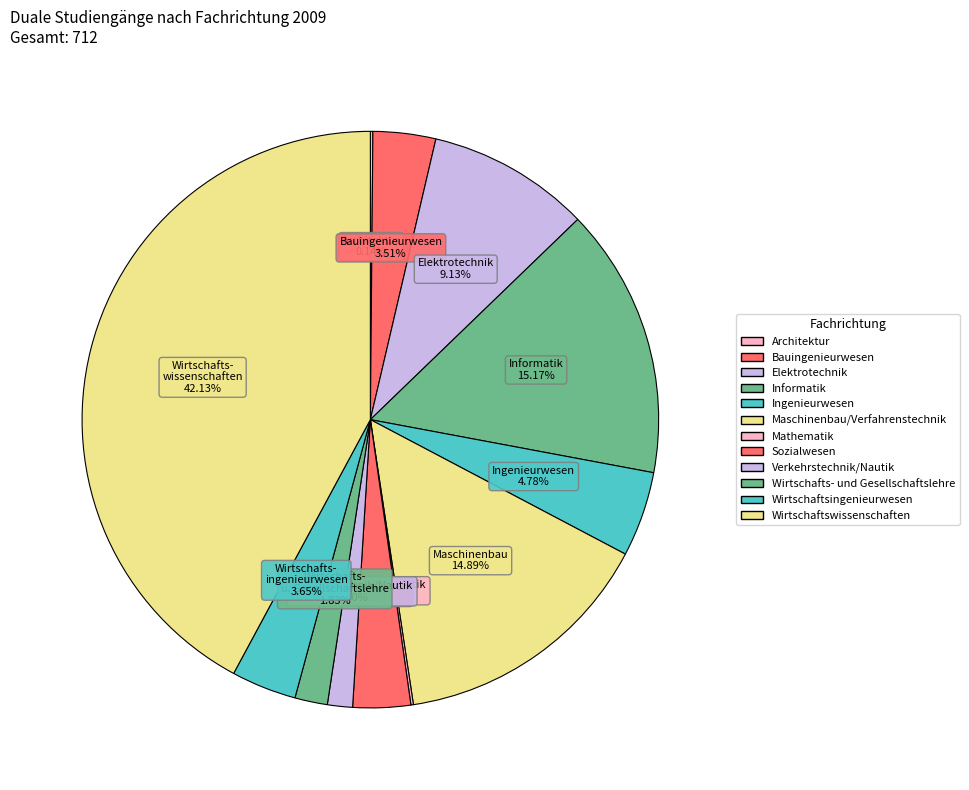

Is there any slice that represents more than half of the pie?

No